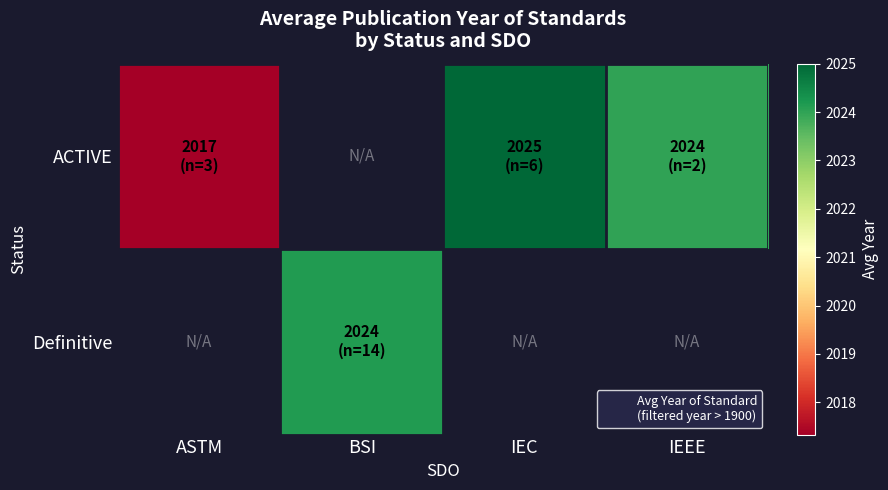

How many data points does each series have?

4